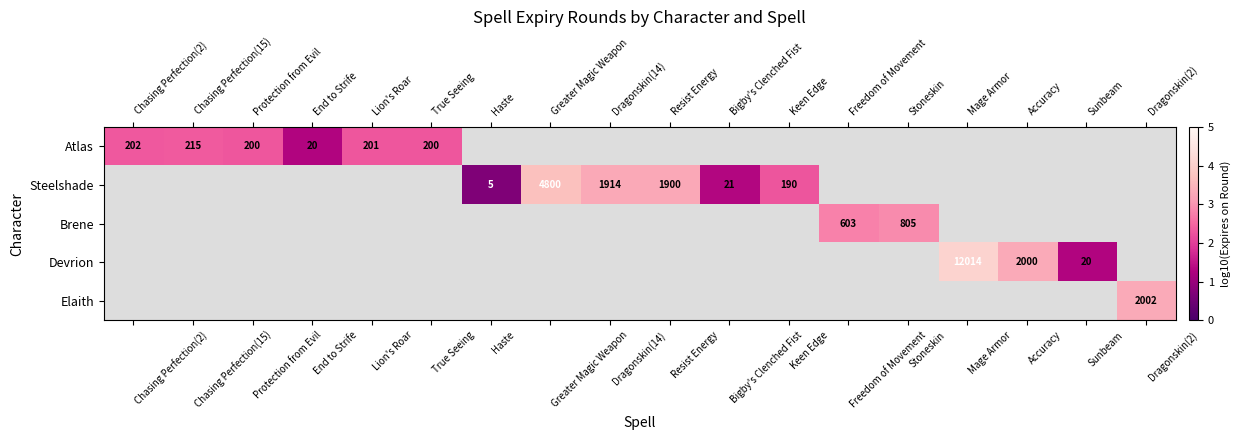

At which label does Atlas reach its minimum?

End to Strife